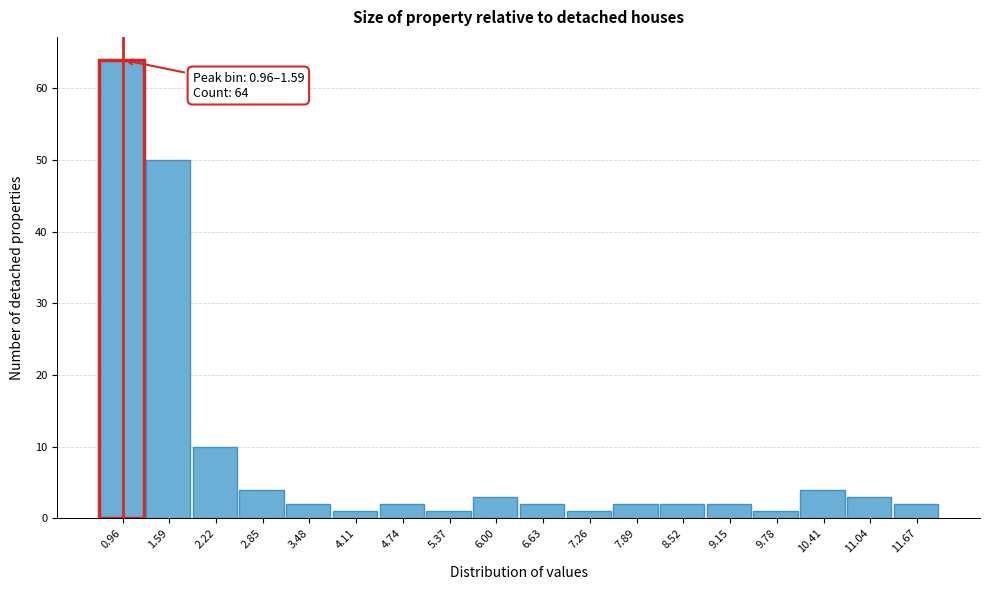

Reading right to left, transcribe all the data shown in this chart.

2	3	4	1	2	2	2	1	2	3	1	2	1	2	4	10	50	64